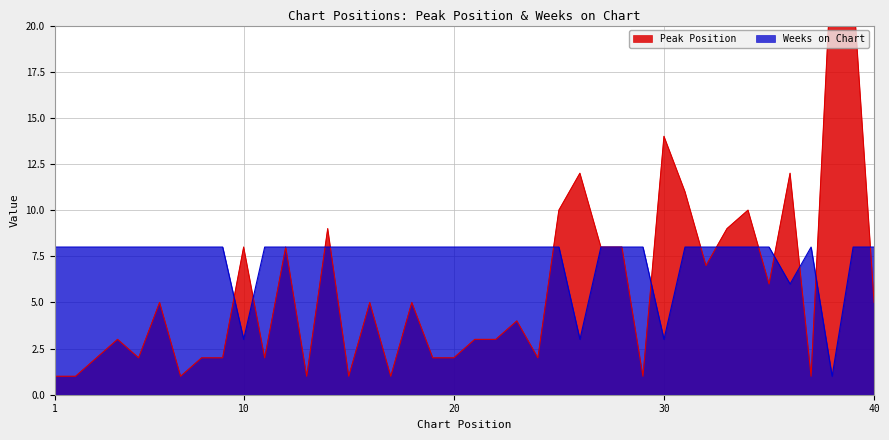

Which category has the lowest value across all series?

1